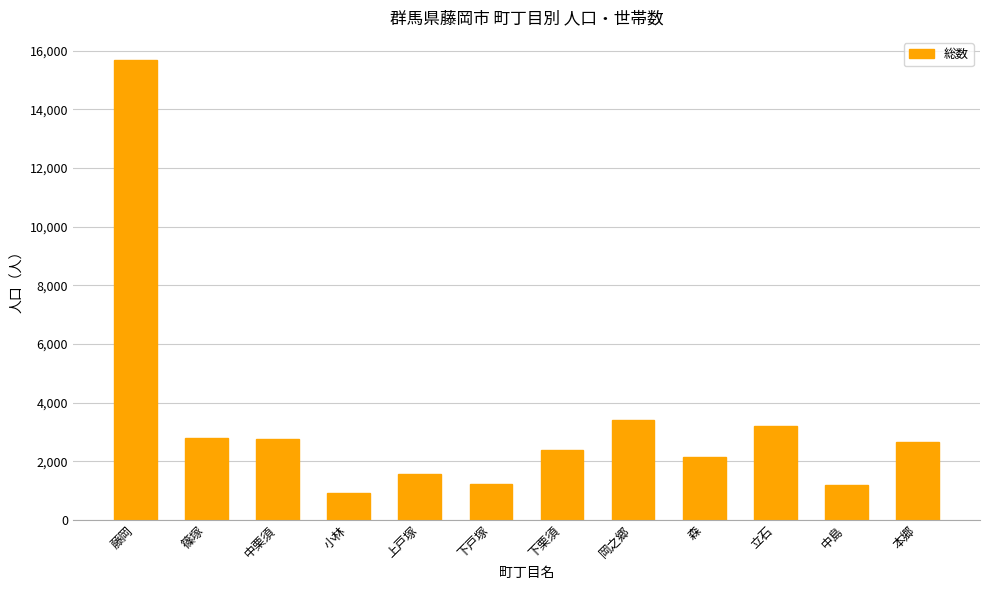

Which has a higher value, 小林 or 藤岡?

藤岡